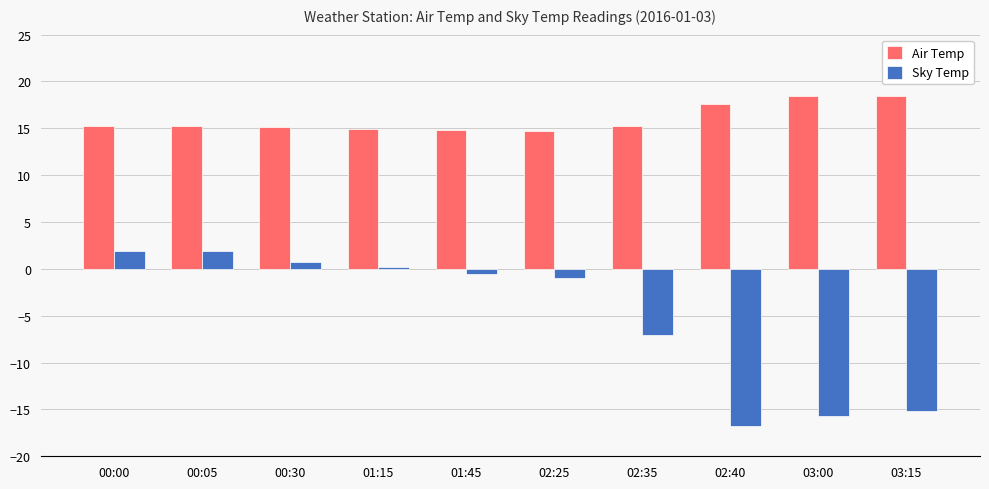

What is the sum of the Sky Temp values at 02:25 and 02:35?

-8.1